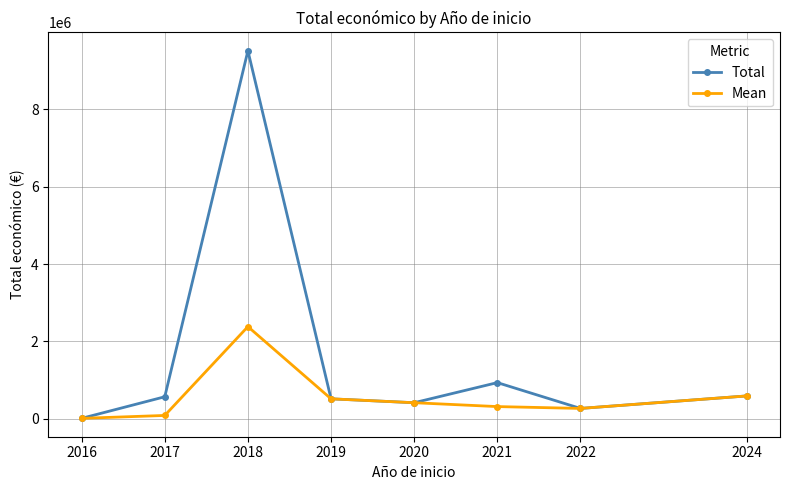

Count the number of data series in this chart.

2